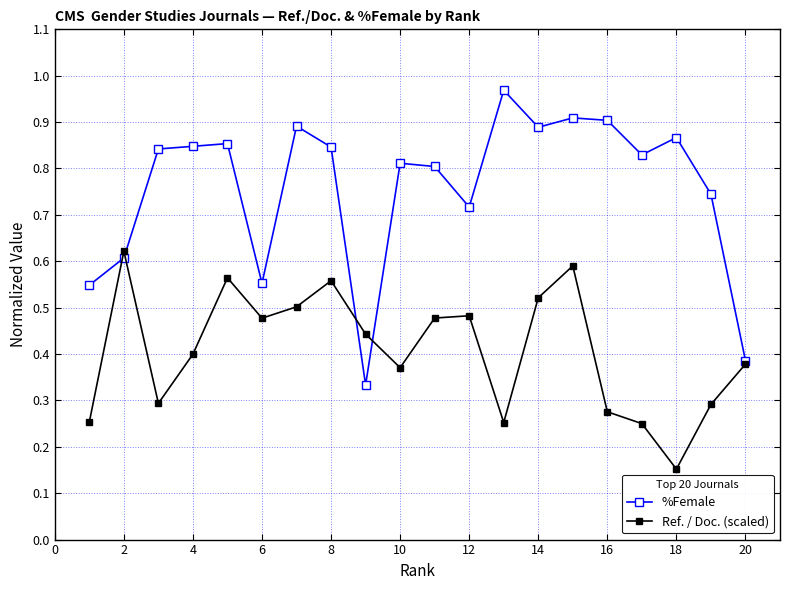

Which series has the widest spread of values?

%Female